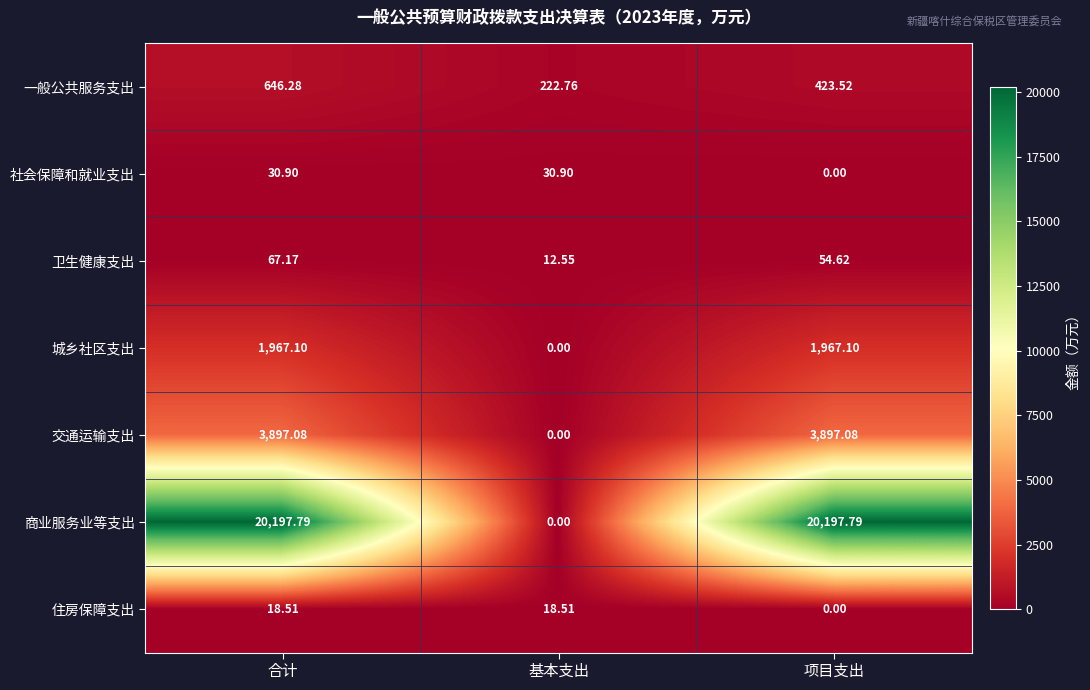

Which category has the lowest value in the 卫生健康支出 series?

基本支出